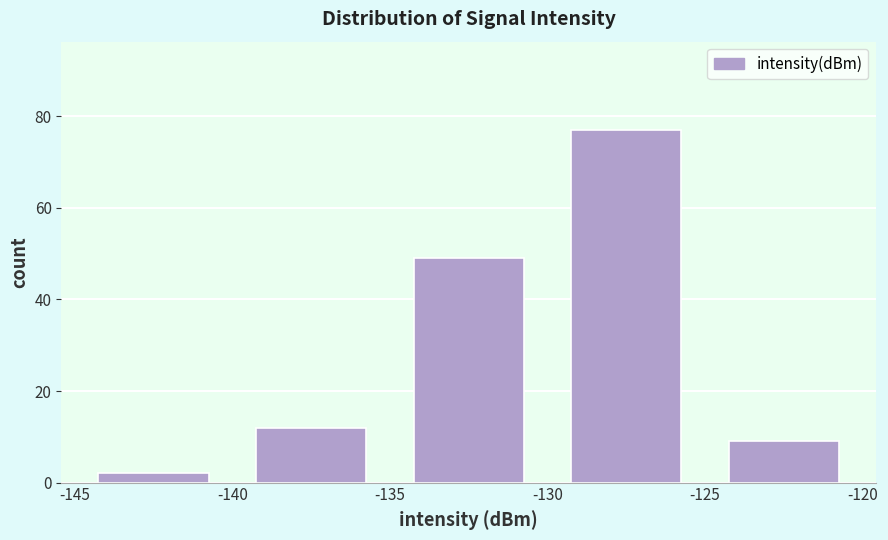

Reading left to right, transcribe this chart: for each bar, give the range it covers on the x-axis and its height. The values are not printed on the chart, so give them approximately, as read against the axis.

-145 to -140: 2
-140 to -135: 12
-135 to -130: 50
-130 to -125: 78
-125 to -120: 10